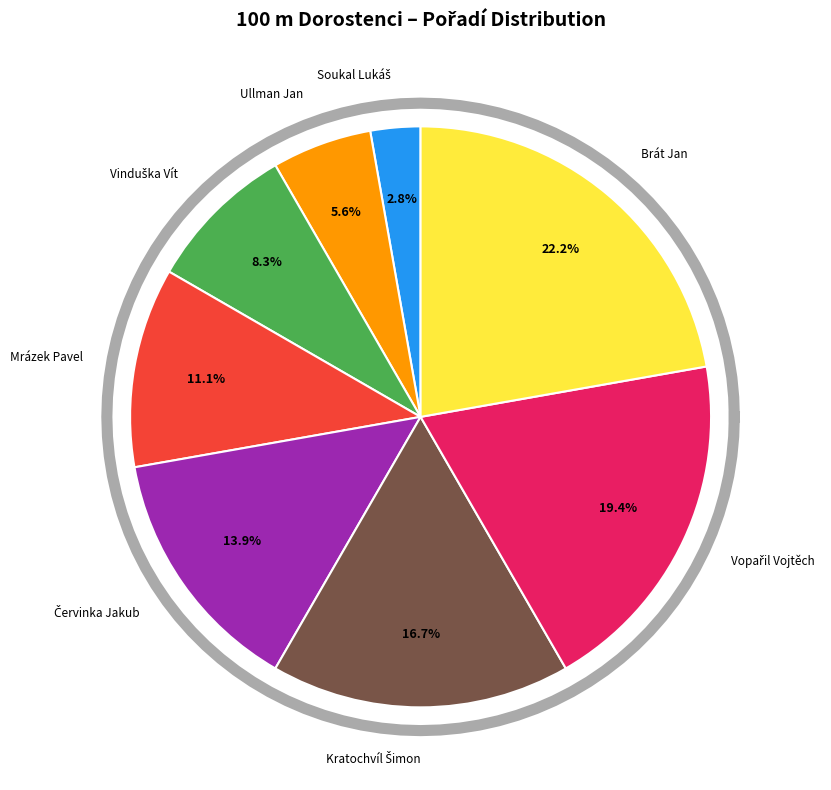

Between Soukal Lukáš and Brát Jan, which is larger?

Brát Jan